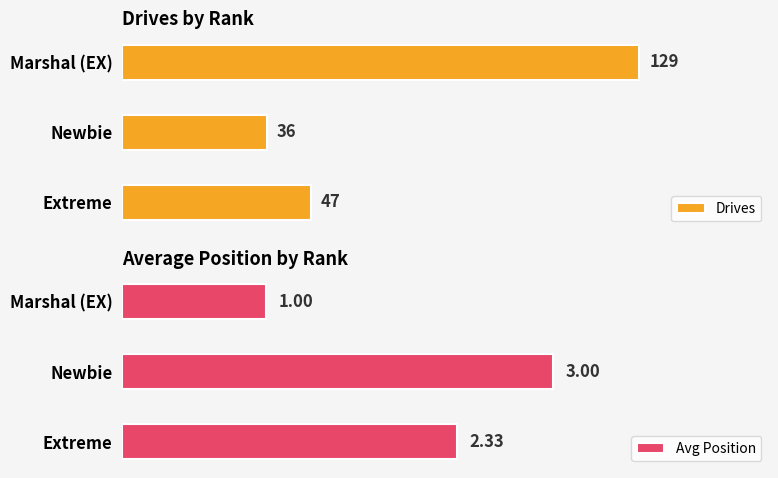

Does the chart contain any negative values?

No